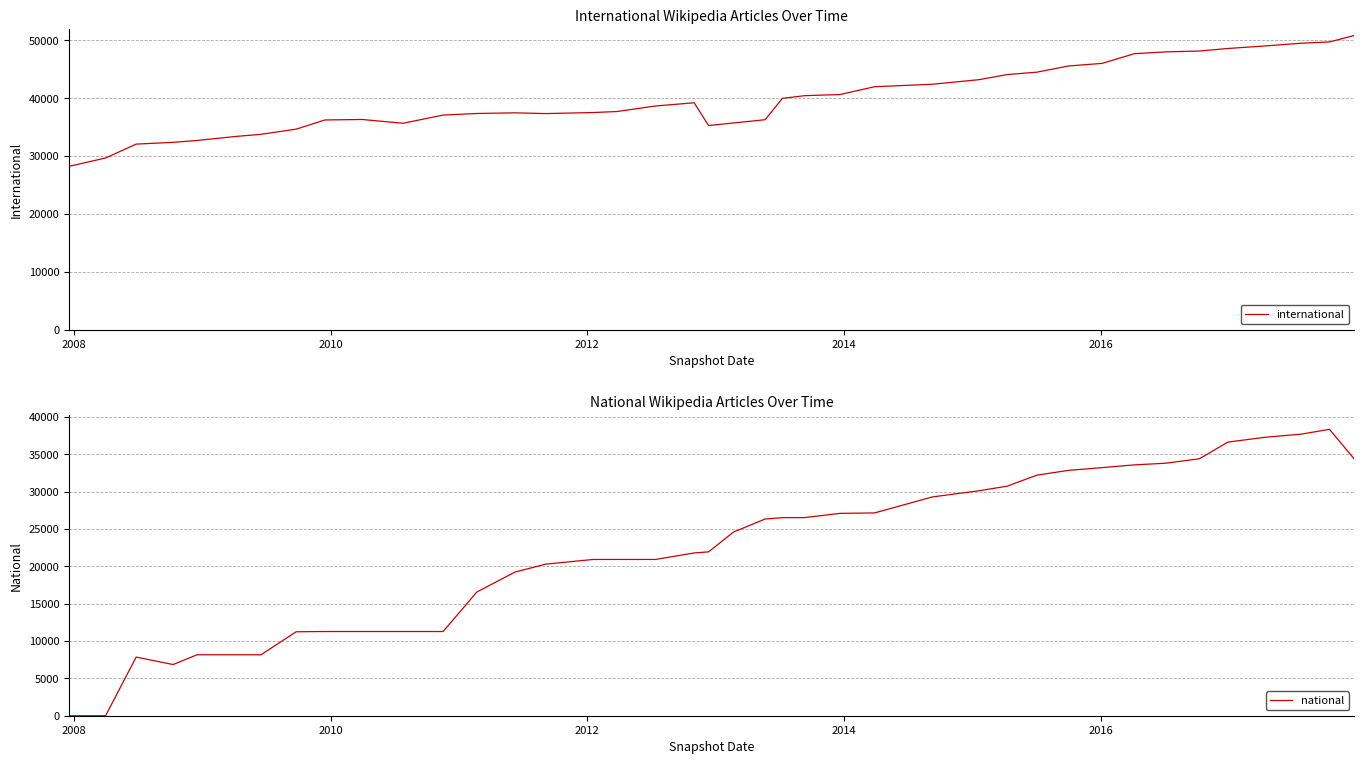

Reading left to right, extract all data points from this chart.

international: 28205	29653	32049	32353	32676	33372	33740	34631	36219	36303	35650	37067	37340	37450	37323	37503	37682	38633	39188	35255	35702	36265	39956	40414	40614	41961	42388	43178	44059	44480	45550	45992	47669	47987	48128	48569	49009	49479	49697	50823
national: 1	1	7851	6853	8160	8160	8160	11238	11272	11272	11272	11272	16564	19240	20293	20919	20919	20918	21789	21935	24590	26334	26516	26519	27089	27147	29283	30113	30726	32205	32845	33212	33579	33806	34398	36630	37274	37695	38339	34337